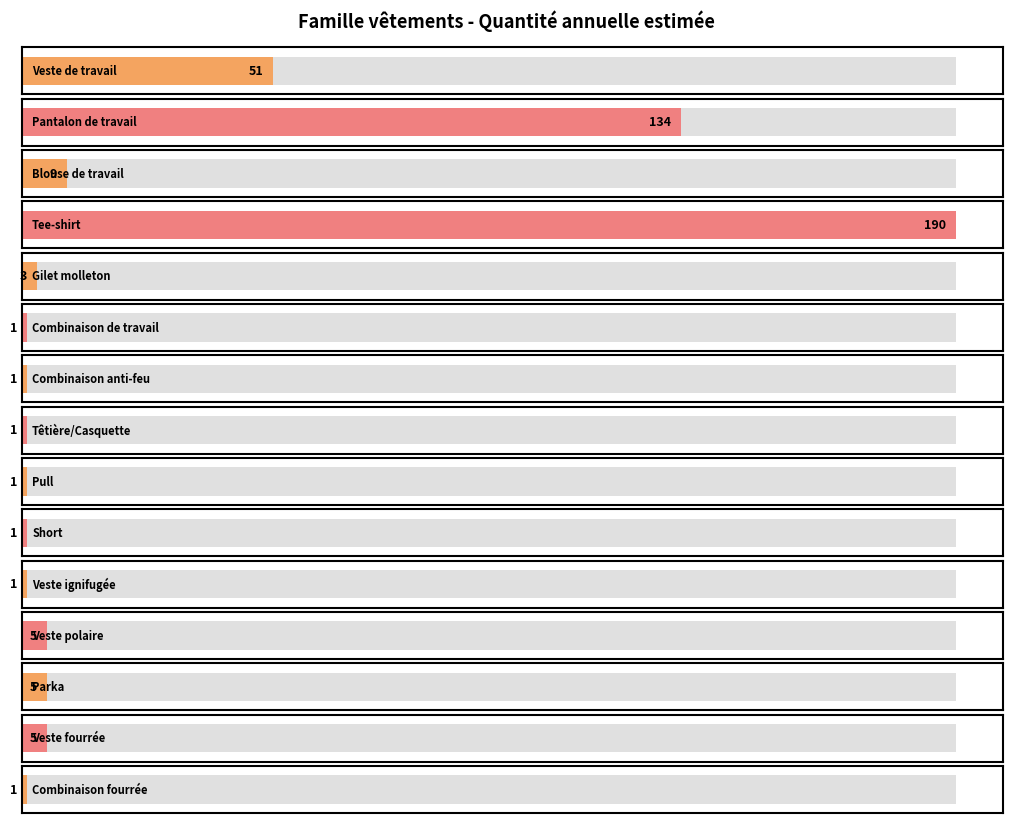

Rank the categories by value from highest to lowest.

Tee-shirt, Pantalon de travail, Veste de travail, Blouse de travail, Veste polaire, Parka, Veste fourrée, Gilet molleton, Combinaison de travail, Combinaison anti-feu, Têtière/Casquette, Pull, Short, Veste ignifugée, Combinaison fourrée